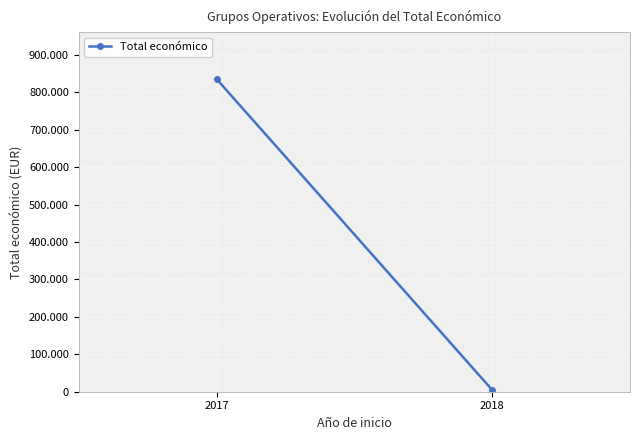

Count the values in the range 4800 to 835726.

2